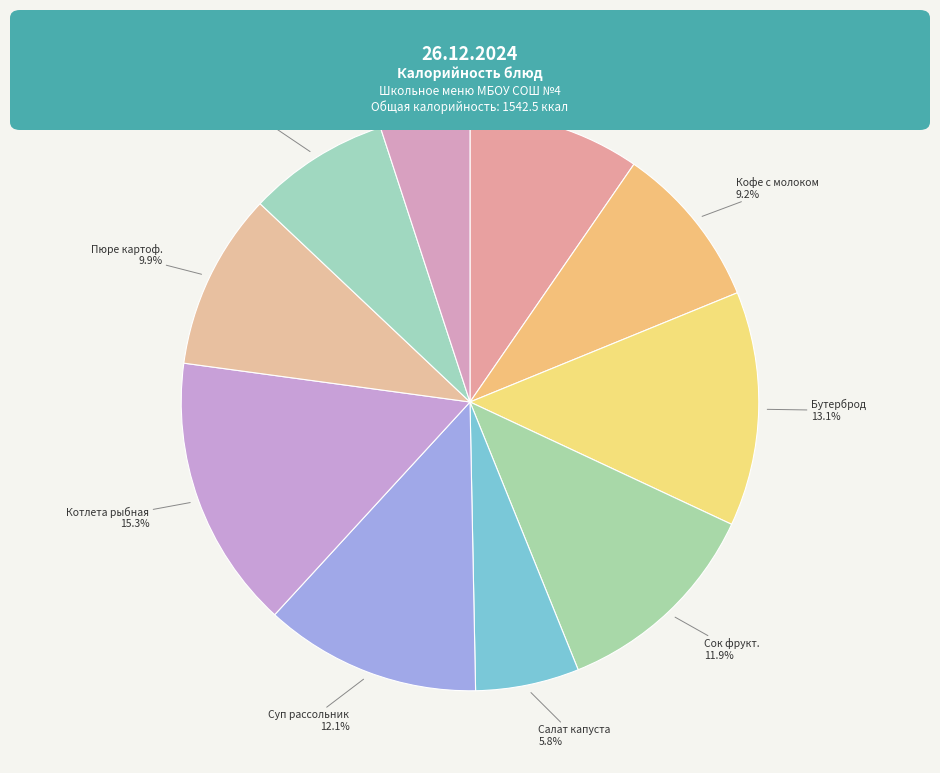

Count the number of slices in the pie.

10